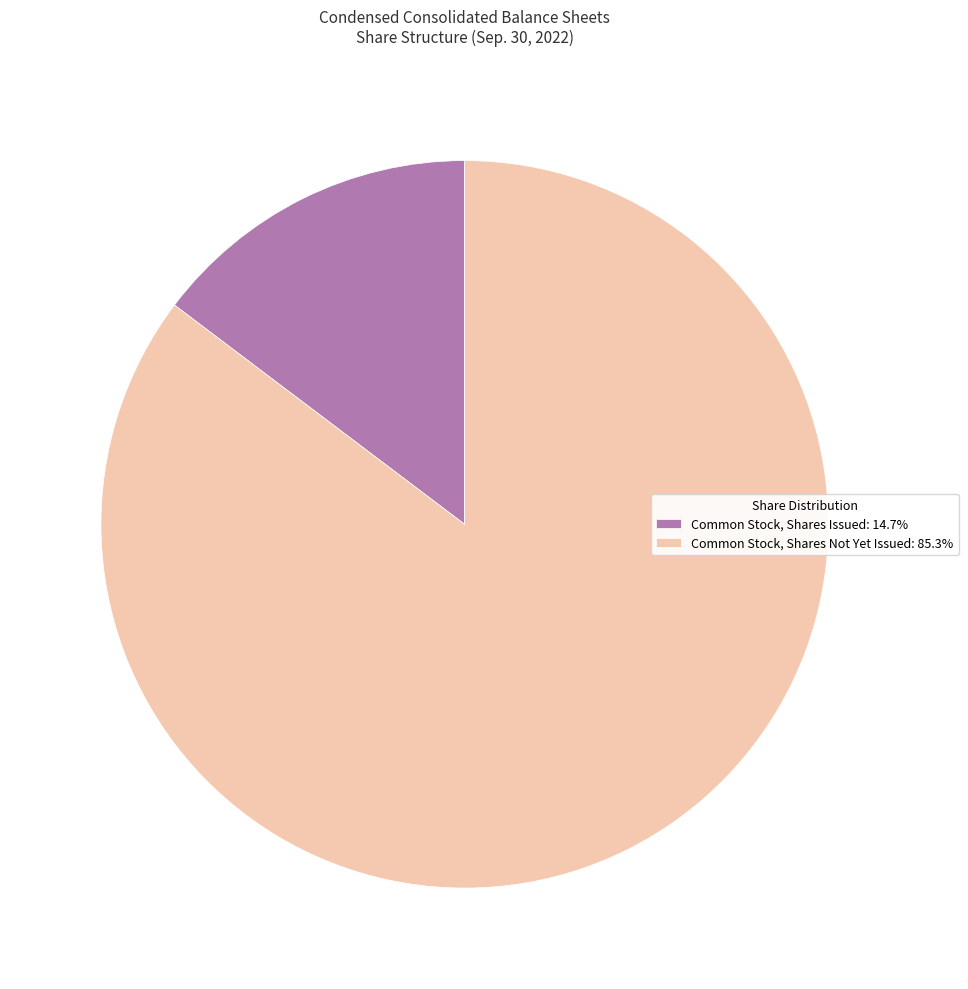

Do Common Stock, Shares Not Yet Issued: 85.3% and Common Stock, Shares Issued: 14.7% together represent more than half of the pie?

Yes